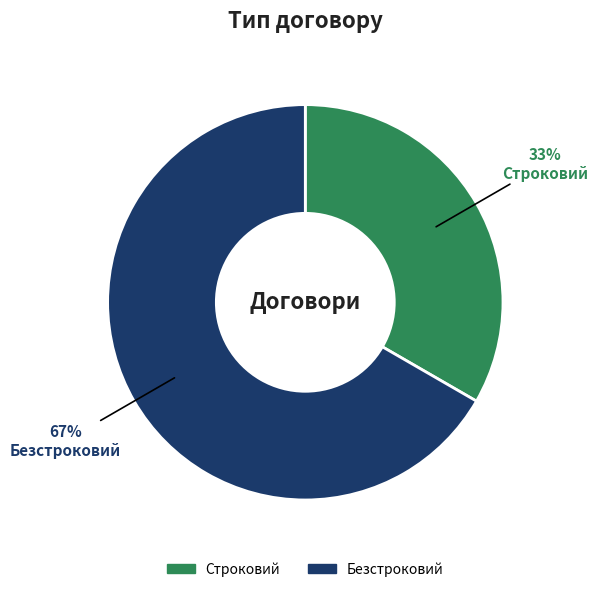

Do Строковий and Безстроковий together represent more than half of the pie?

Yes